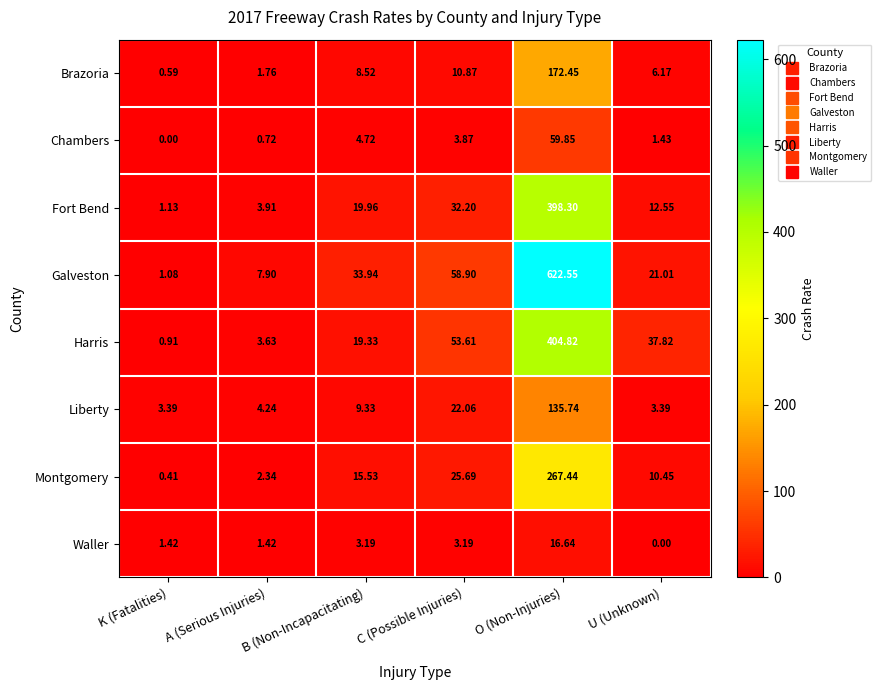

Which series has the largest range (max minus min)?

Galveston